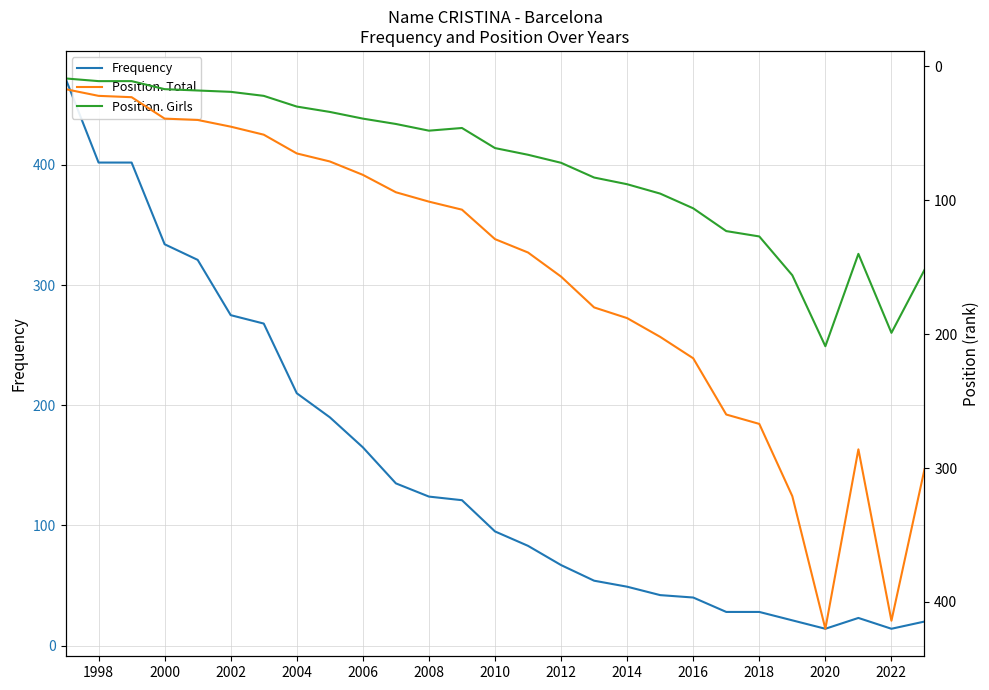

What is the maximum value for Frequency?

472